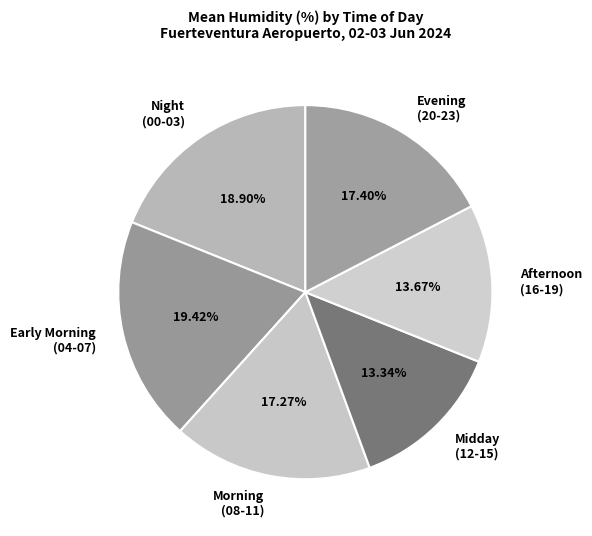

Is the sum of Night (00-03) and Afternoon (16-19) greater than half?

No